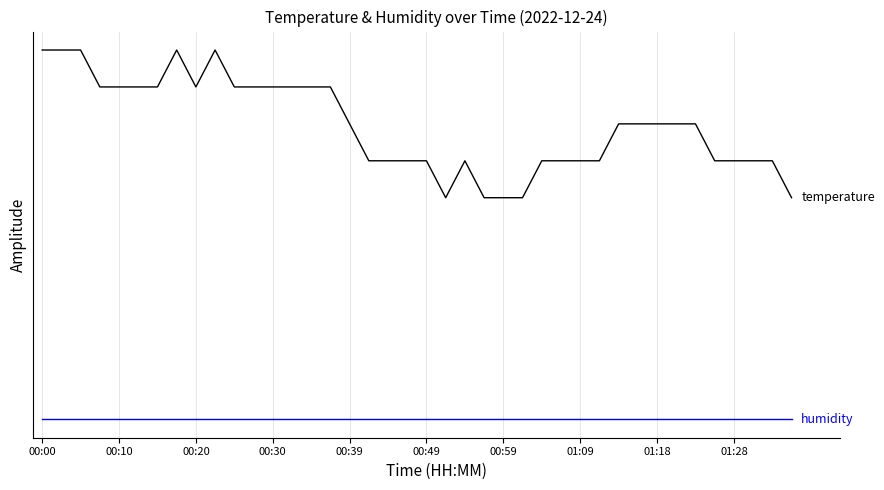

Is this an area chart (filled region under the line)?

No